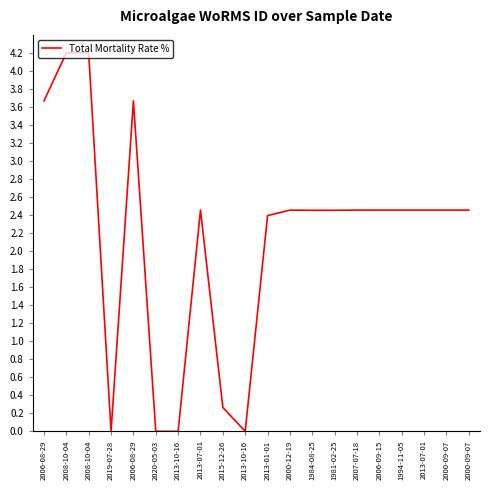

Which has a higher value, 2013-07-01 or 2013-10-16?

2013-07-01